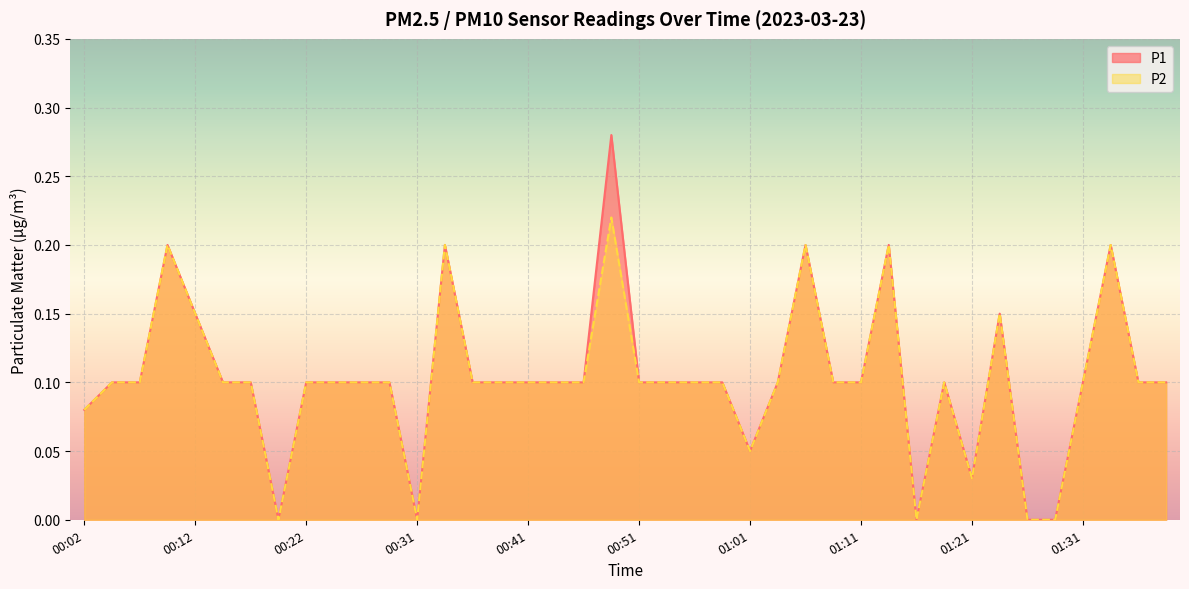

Reading left to right, list all the values displayed in this chart.

P1: 0.1	0.1	0.1	0.2	0.1	0.1	0.1	0.0	0.1	0.1	0.1	0.1	0.0	0.2	0.1	0.1	0.1	0.1	0.1	0.3	0.1	0.1	0.1	0.1	0.1	0.1	0.2	0.1	0.1	0.2	0.0	0.1	0.0	0.1	0.0	0.0	0.1	0.2	0.1	0.1
P2: 0.1	0.1	0.1	0.2	0.1	0.1	0.1	0.0	0.1	0.1	0.1	0.1	0.0	0.2	0.1	0.1	0.1	0.1	0.1	0.2	0.1	0.1	0.1	0.1	0.1	0.1	0.2	0.1	0.1	0.2	0.0	0.1	0.0	0.1	0.0	0.0	0.1	0.2	0.1	0.1